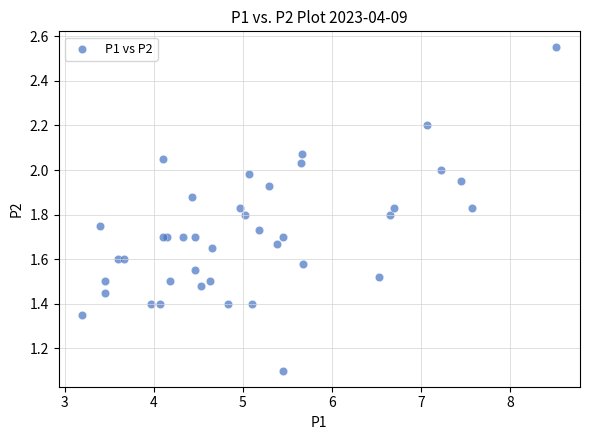

What Y value in the scatter plot is closest to 1?

1.1